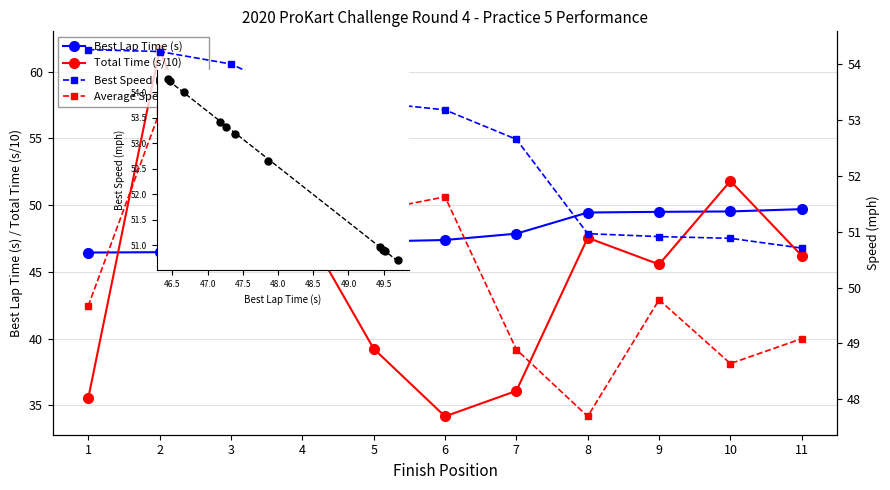

Which series contains the highest Y value?

Total Time (s/10)